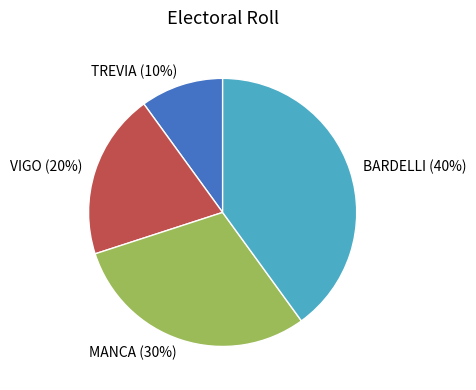

To the nearest percent, what is the combined percentage of BARDELLI and TREVIA?

50%